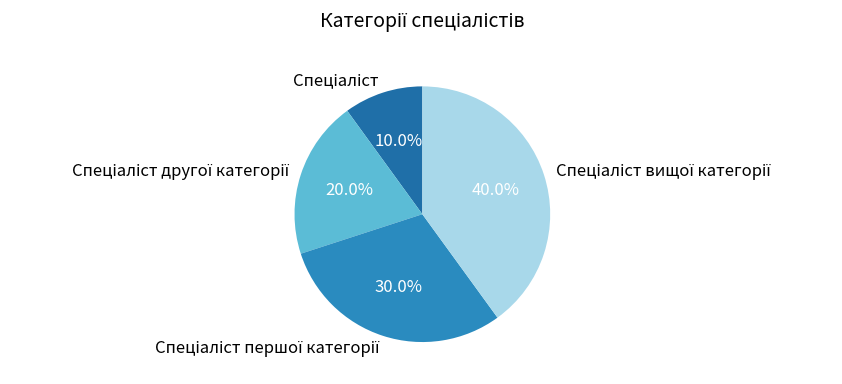

Does any single category account for the majority?

No